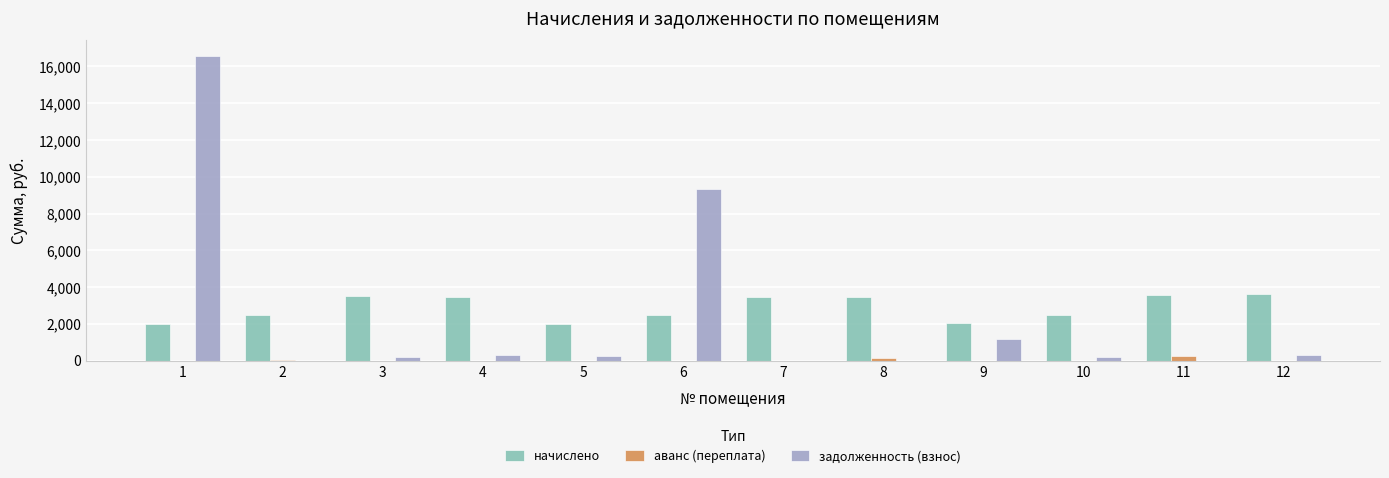

What is the sum of all задолженность (взнос) values?

28408.3